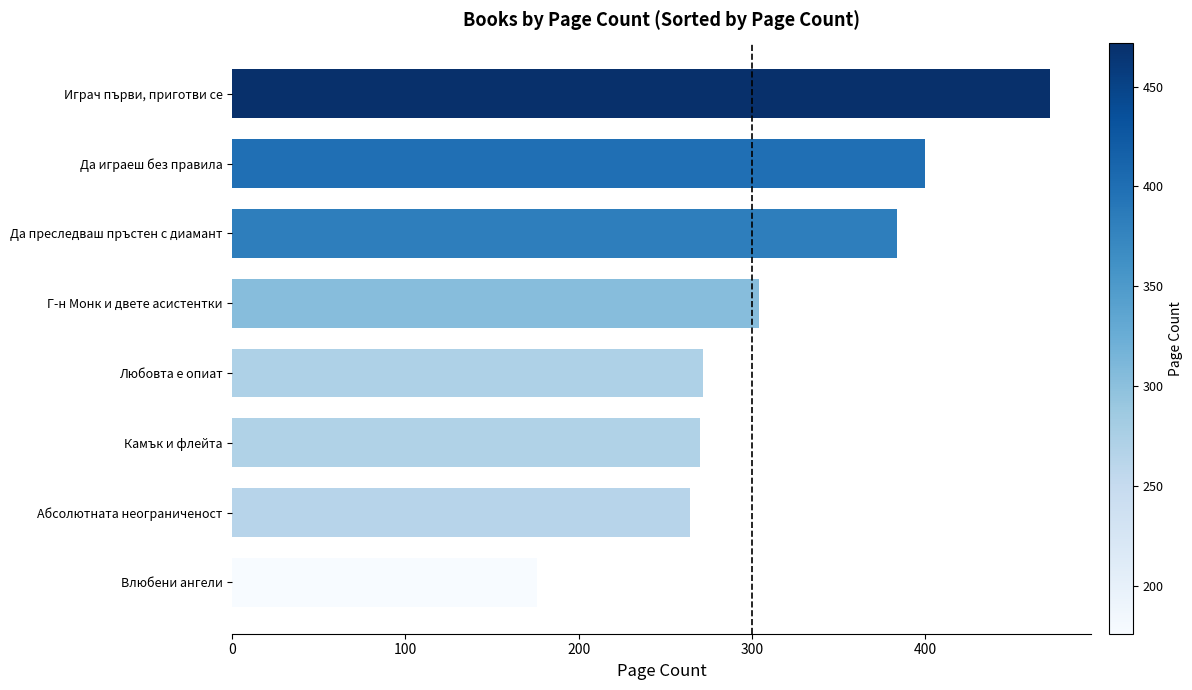

At which label is the value closest to 324?

Г-н Монк и двете асистентки